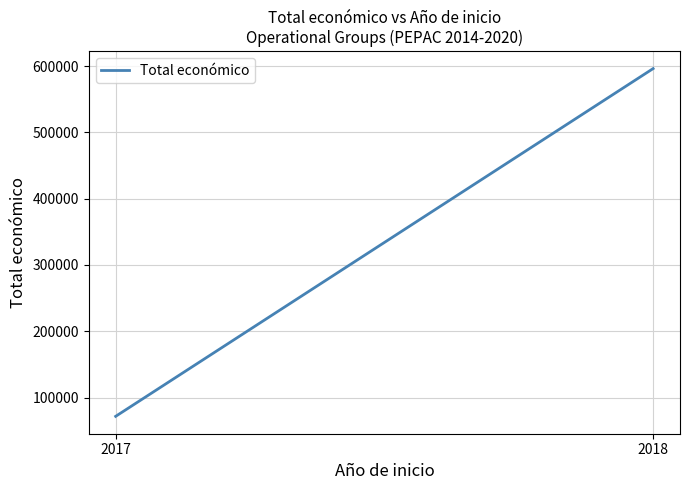

What is the difference between the values at 2017 and 2018?

524306